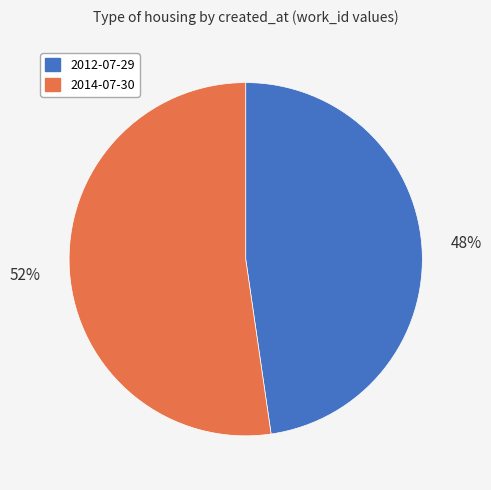

To the nearest percent, what is the average slice percentage?

50%